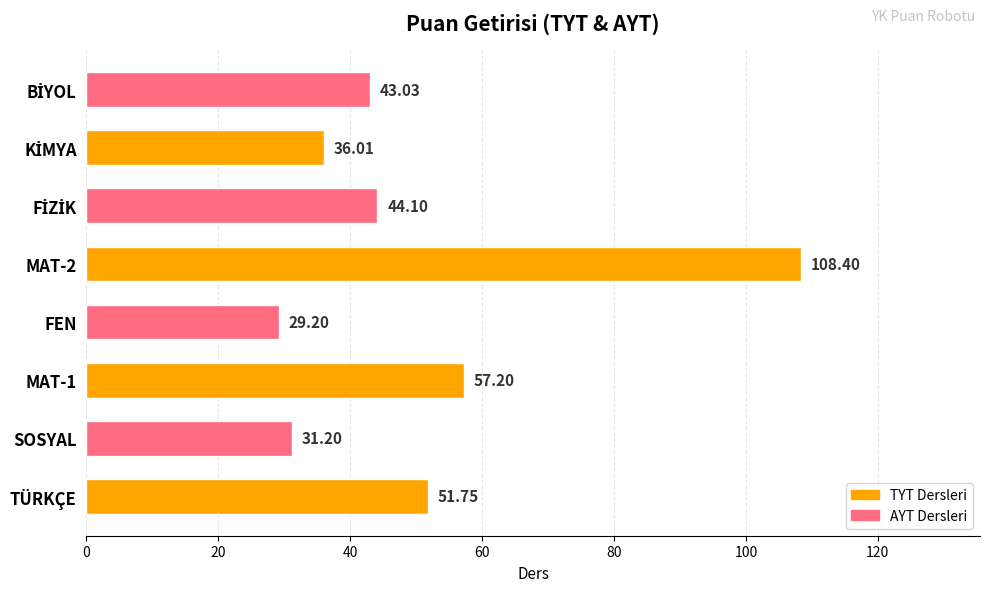

What is the change in value from SOSYAL to MAT-1?

+26.0